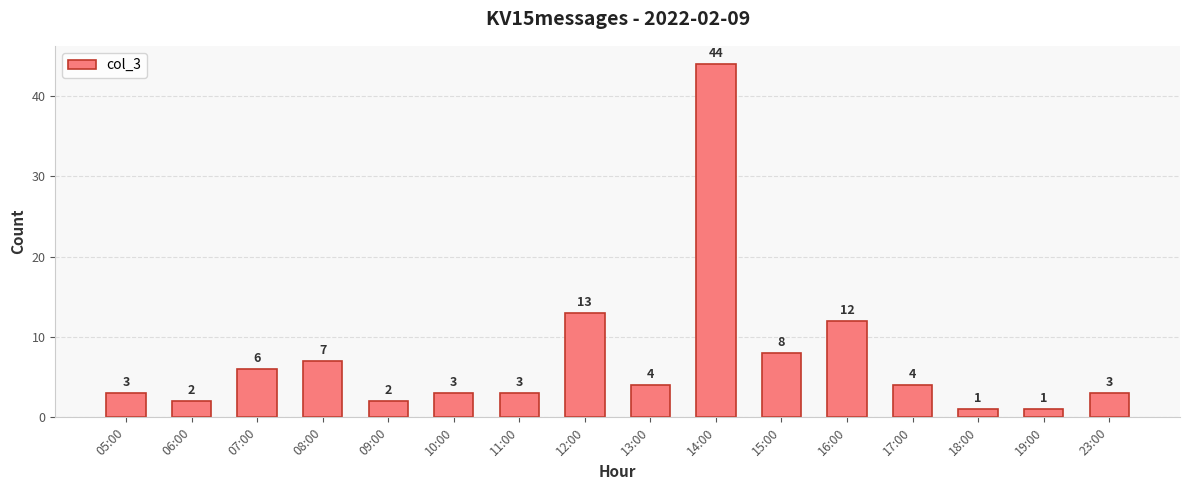

Reading left to right, extract all data points from this chart.

3	2	6	7	2	3	3	13	4	44	8	12	4	1	1	3